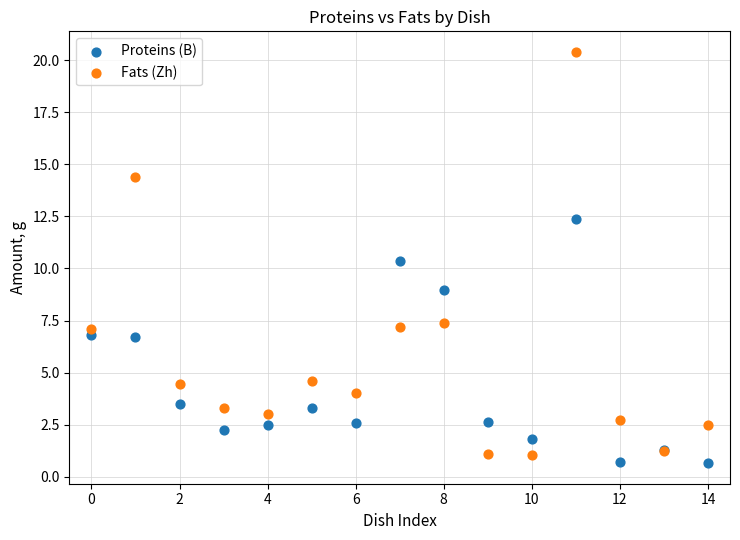

Which series reaches the maximum Y coordinate?

Fats (Zh)